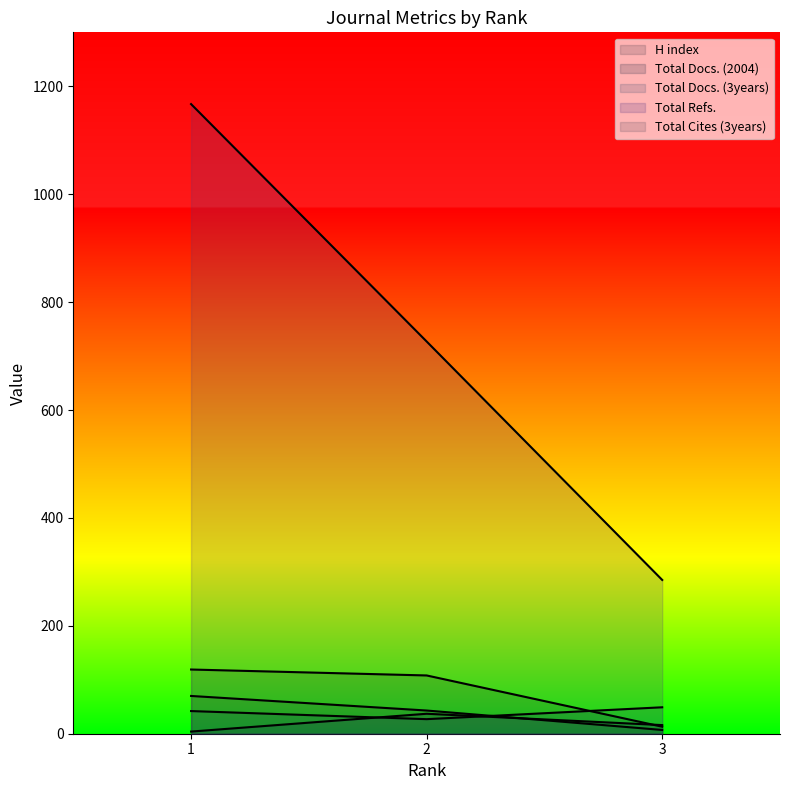

Is it true that Total Docs. (3years) equals 42 at 1?

True